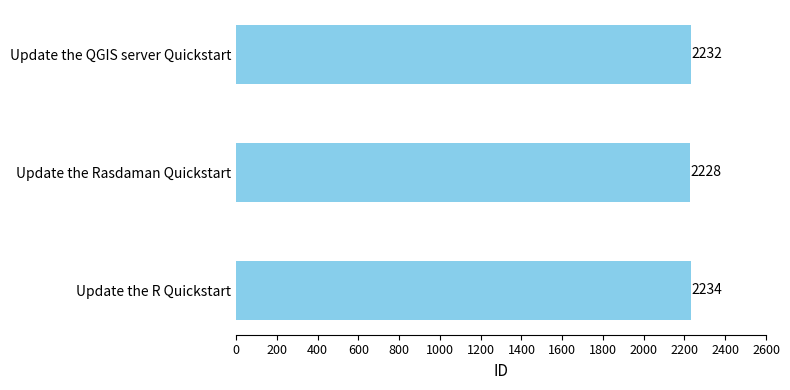

At which label is the value closest to 2231?

Update the QGIS server Quickstart